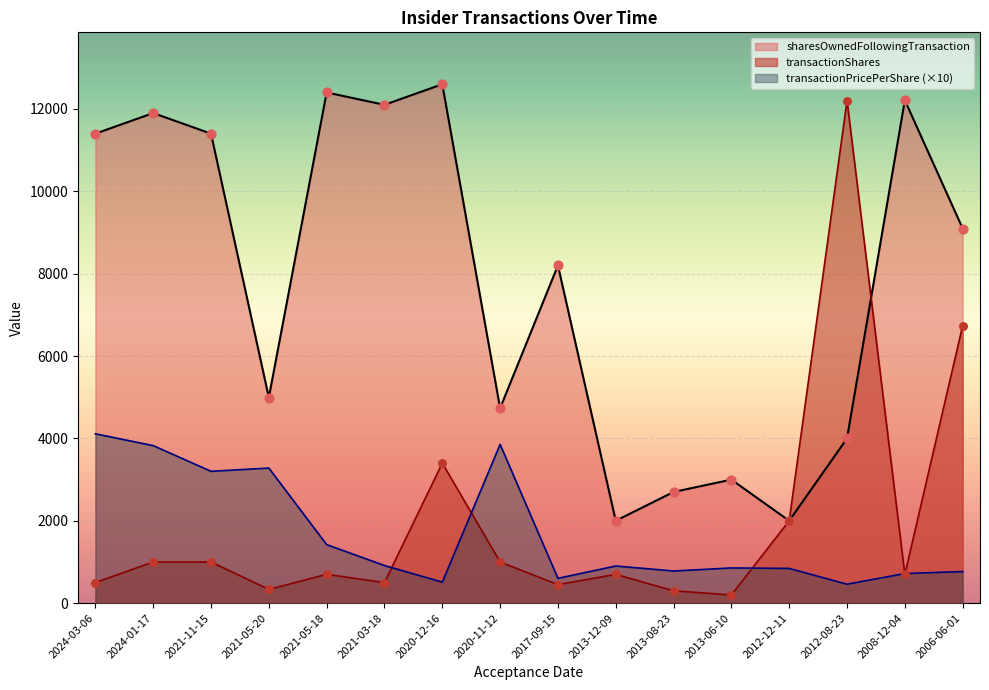

Which series has the largest Y range (max minus min)?

transactionShares